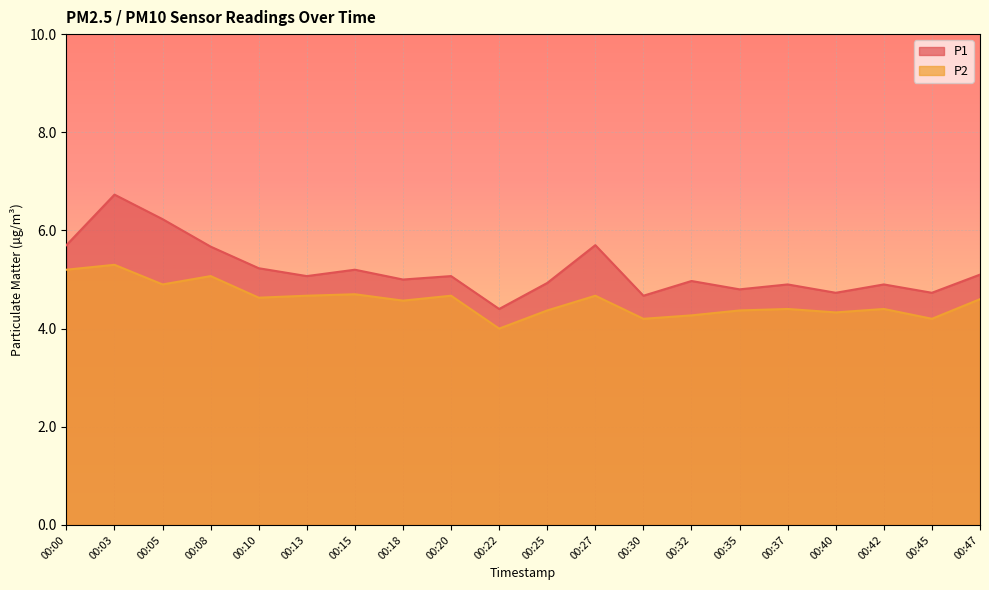

Reading left to right, extract all data points from this chart.

P1: 00:00=5.7	00:03=6.7	00:05=6.2	00:08=5.7	00:10=5.2	00:13=5.1	00:15=5.2	00:18=5.0	00:20=5.1	00:22=4.4	00:25=4.9	00:27=5.7	00:30=4.7	00:32=5.0	00:35=4.8	00:37=4.9	00:40=4.7	00:42=4.9	00:45=4.7	00:47=5.1
P2: 00:00=5.2	00:03=5.3	00:05=4.9	00:08=5.1	00:10=4.6	00:13=4.7	00:15=4.7	00:18=4.6	00:20=4.7	00:22=4.0	00:25=4.4	00:27=4.7	00:30=4.2	00:32=4.3	00:35=4.4	00:37=4.4	00:40=4.3	00:42=4.4	00:45=4.2	00:47=4.6